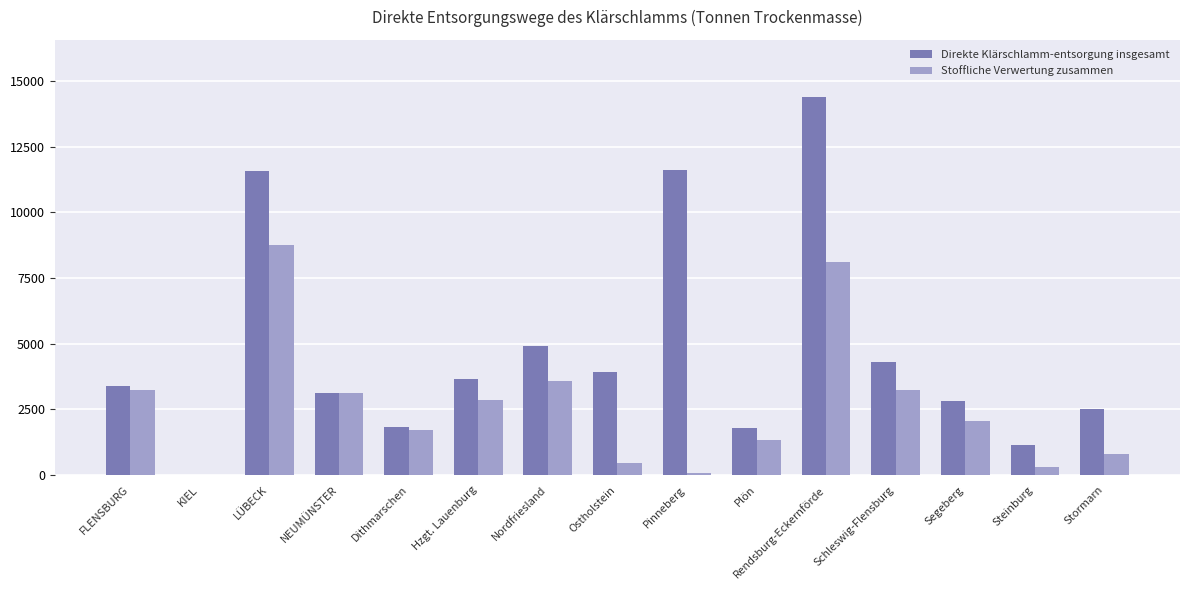

Does the chart contain stacked bars?

No